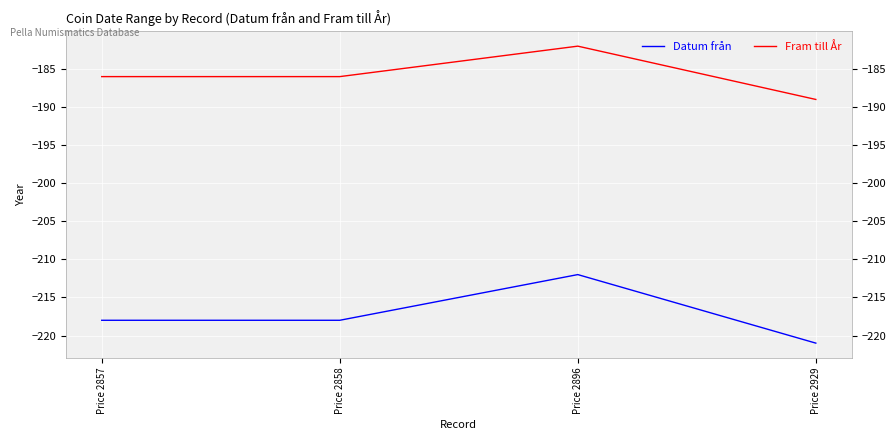

At which category is the sum across all series the highest?

Price 2896